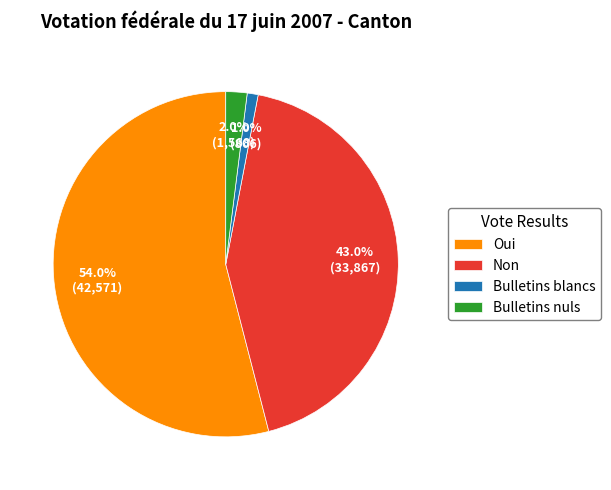

To the nearest percent, what is the average slice percentage?

25%